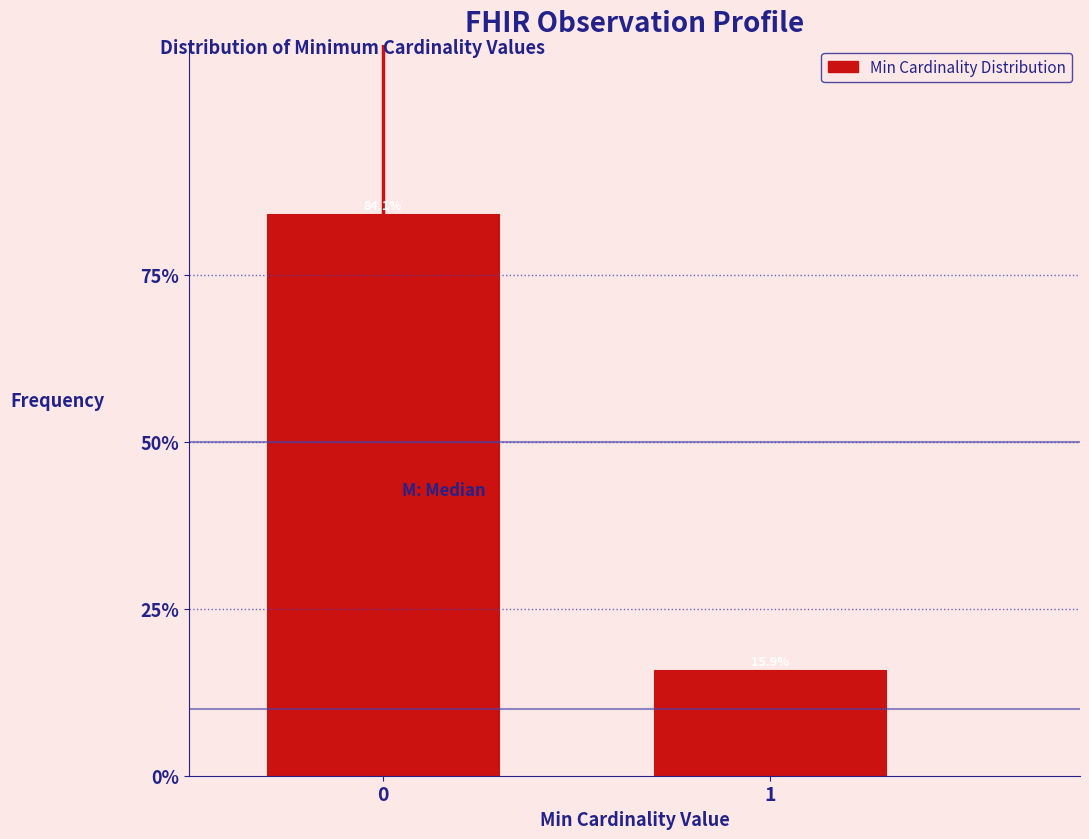

Reading left to right, extract all data points from this chart.

84.1	15.9